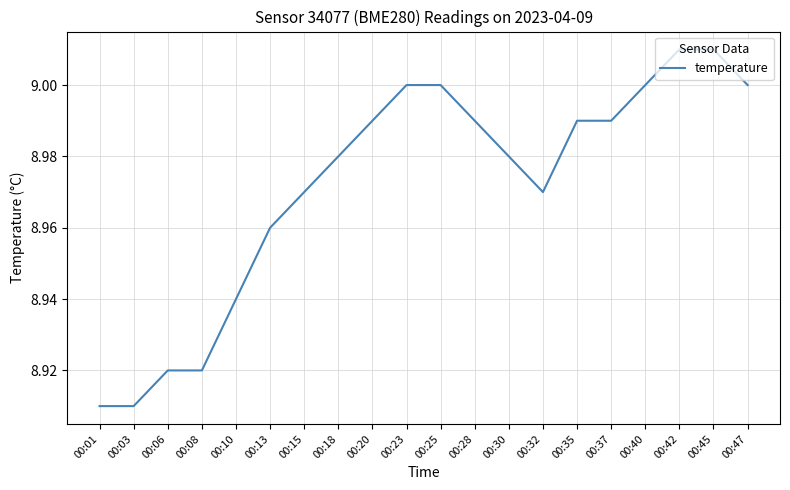

How many lines are shown in the chart?

1